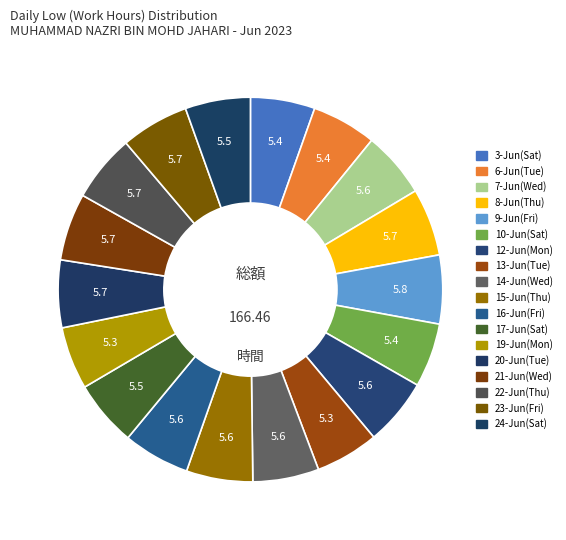

How many slices are in this pie chart?

18